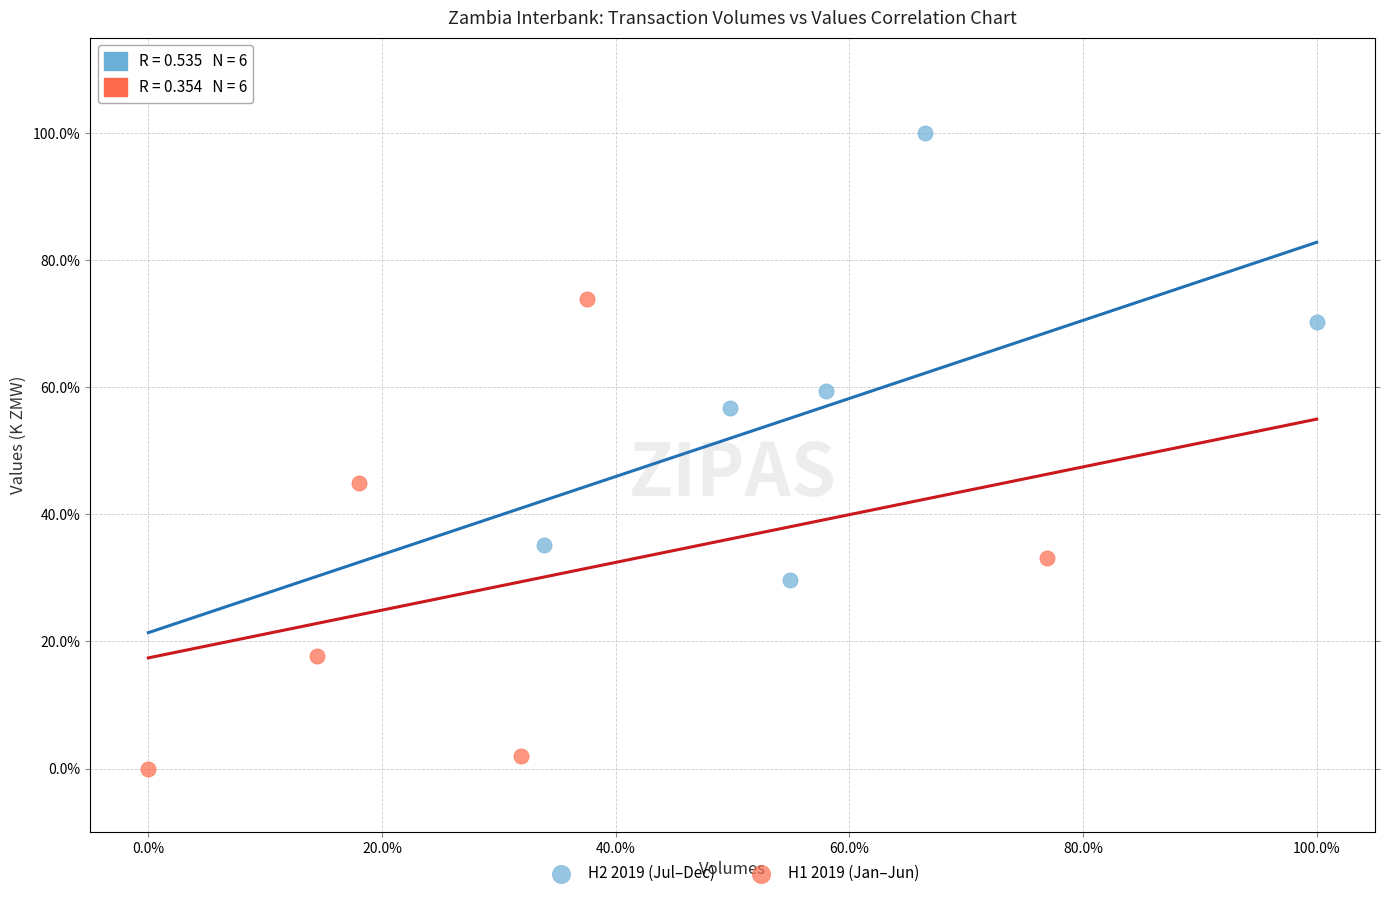

Which series has the widest spread of Y values?

H1 2019 (Jan–Jun)